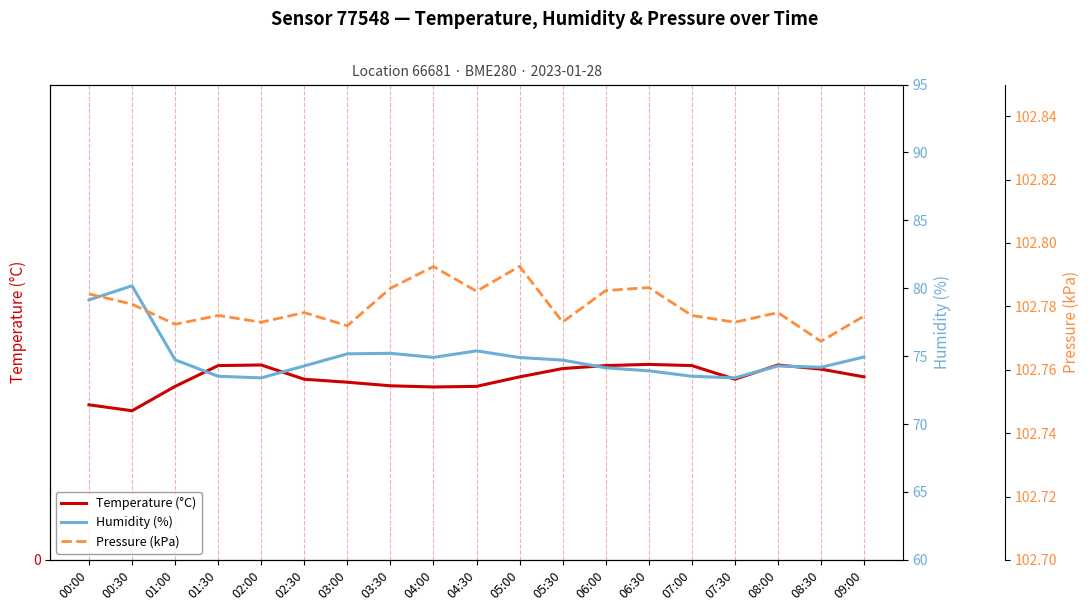

List the labels in order of Pressure (kPa) value, largest first.

05:00, 04:00, 06:30, 03:30, 06:00, 04:30, 00:00, 00:30, 02:30, 08:00, 01:30, 07:00, 09:00, 05:30, 02:00, 07:30, 01:00, 03:00, 08:30